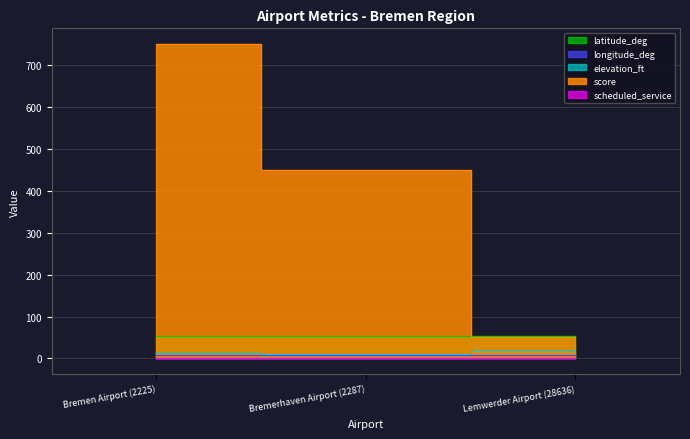

At which category is the sum across all series the highest?

Bremen Airport (2225)